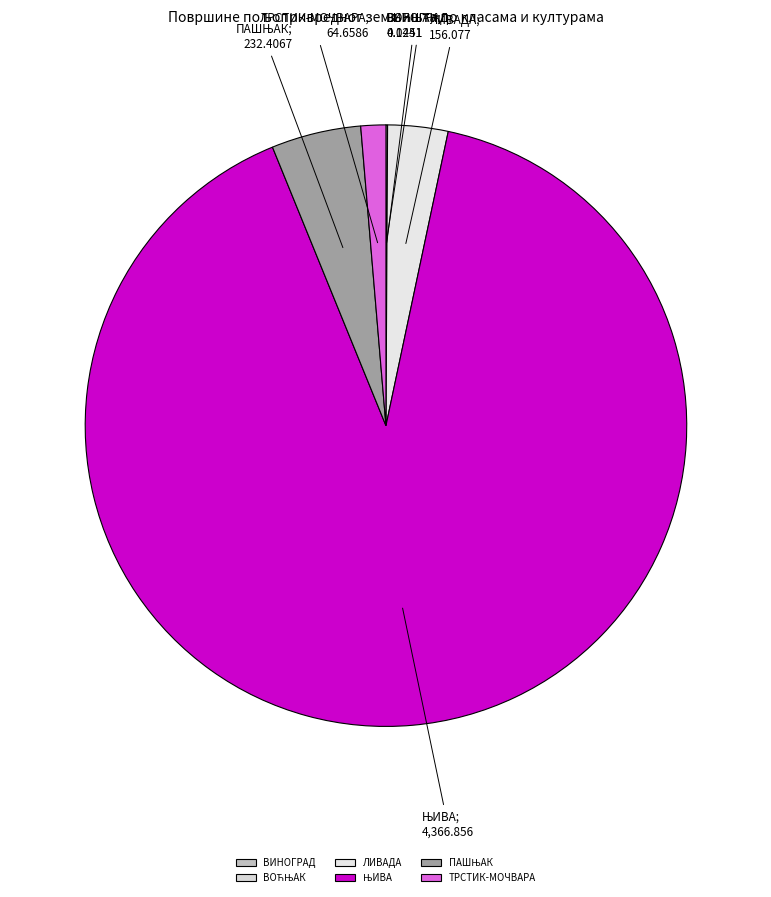

Rank the categories by value from lowest to highest.

ВИНОГРАД, ВОЋЊАК, ТРСТИК-МОЧВАРА, ЛИВАДА, ПАШЊАК, ЊИВА